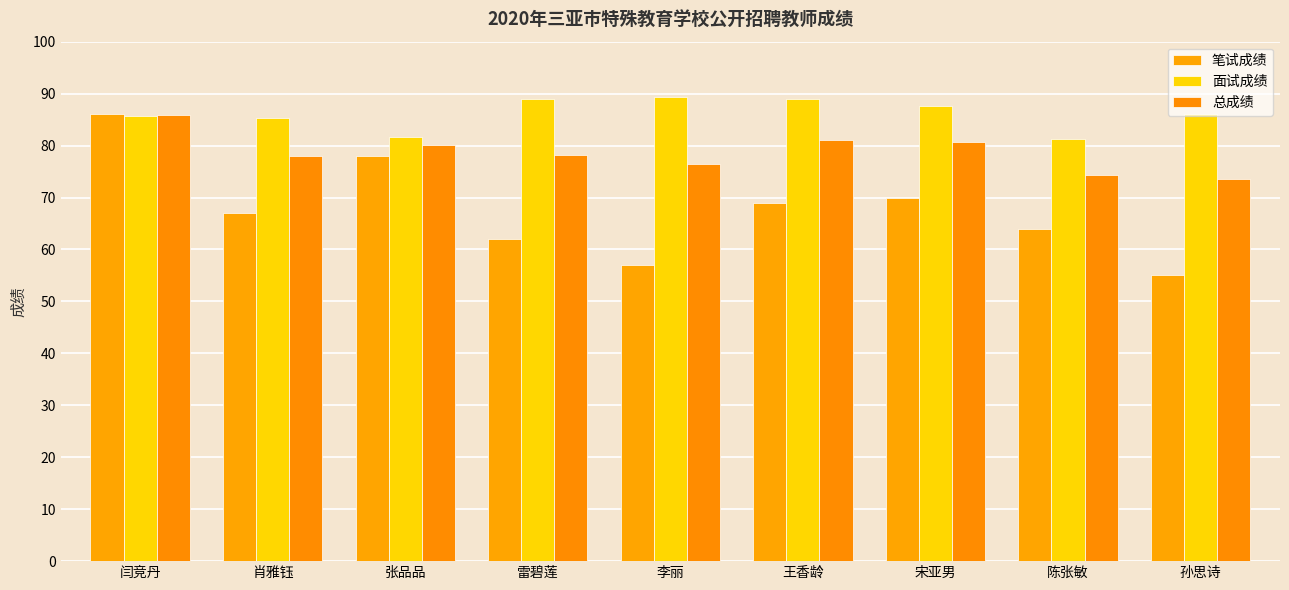

The 面试成绩 series shows 81.7 at 张品品. True or false?

True